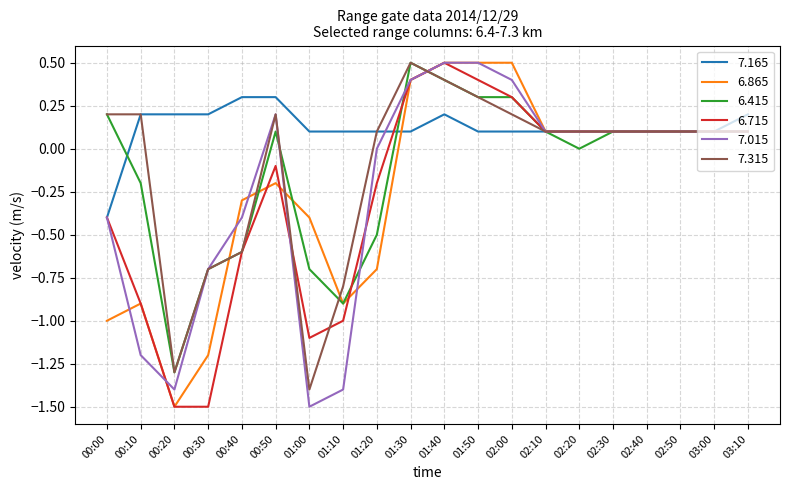

What position from the left is 01:20?

9